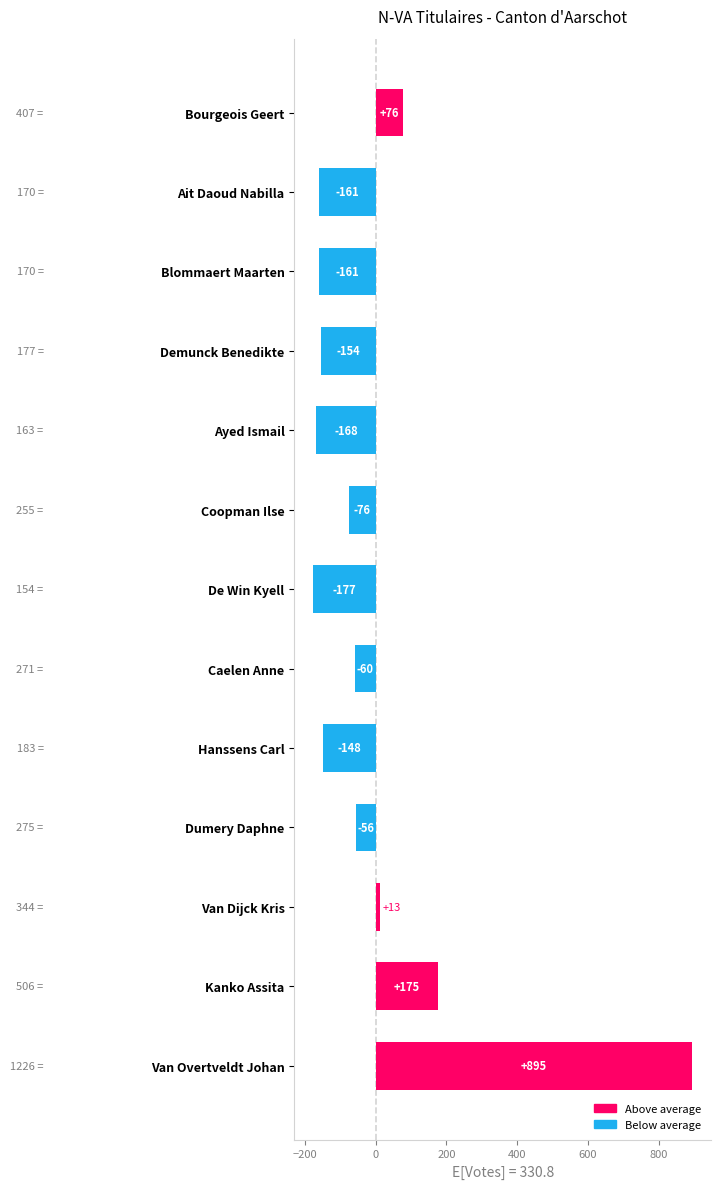

What is the minimum value shown in the chart?

-176.8